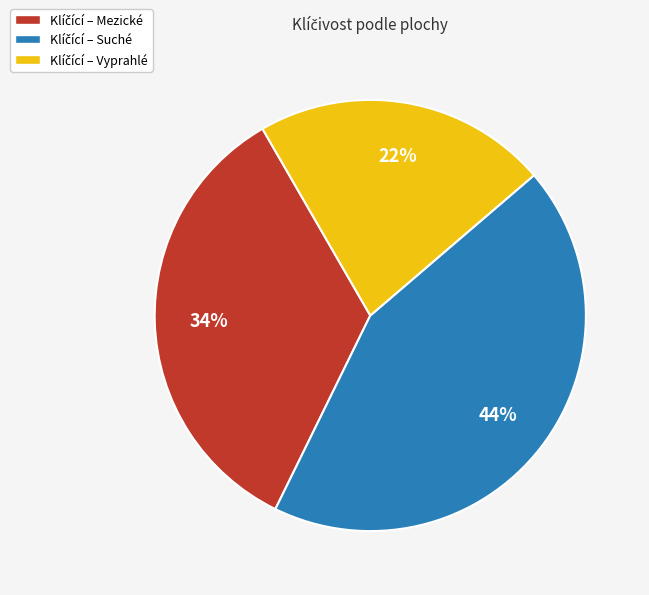

Is there any slice that represents more than half of the pie?

No